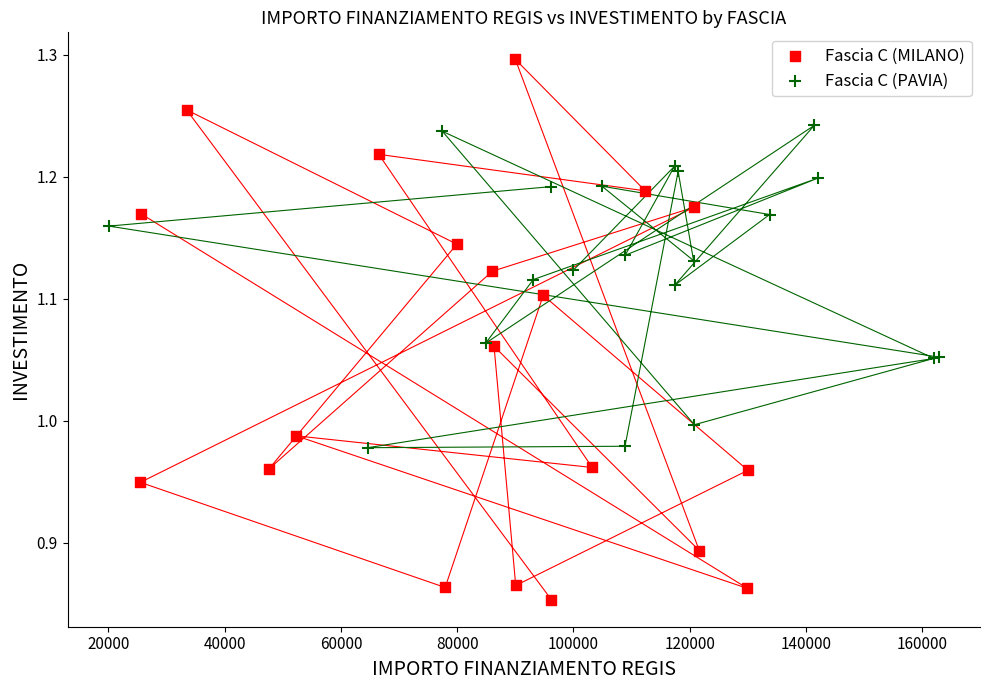

What are all the series names shown in the legend?

Fascia C (MILANO), Fascia C (PAVIA)